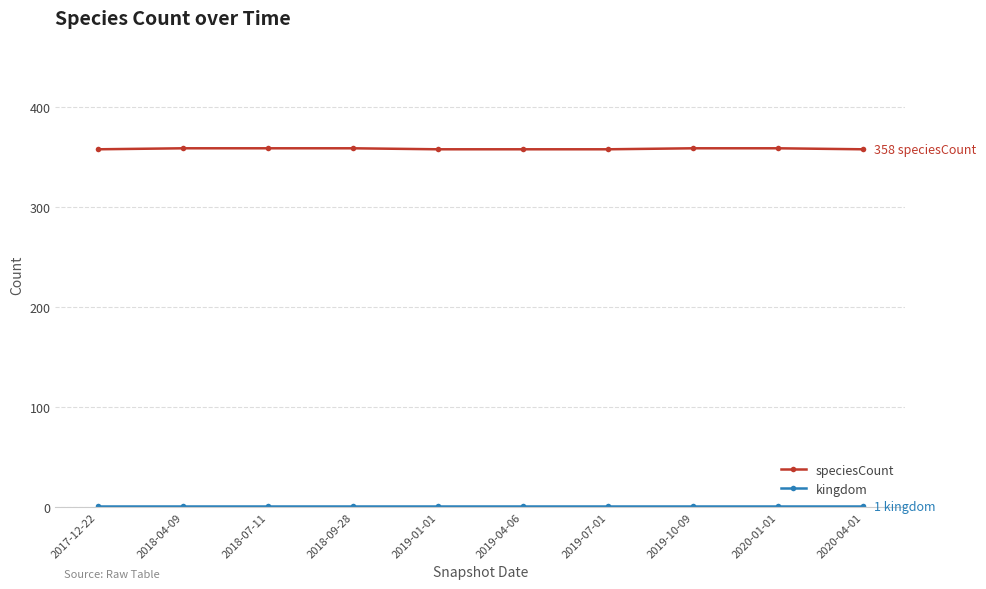

Which series has the largest range (max minus min)?

speciesCount